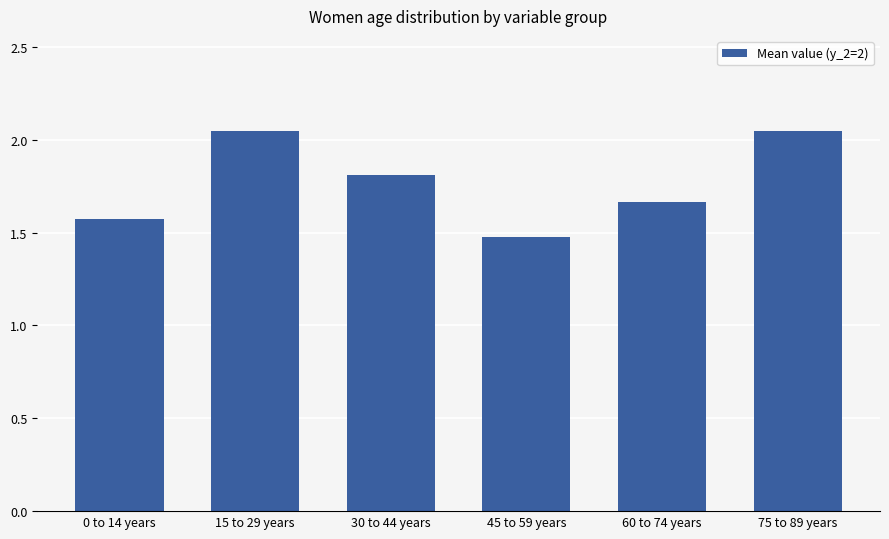

What is the change in value from 0 to 14 years to 60 to 74 years?

+0.1